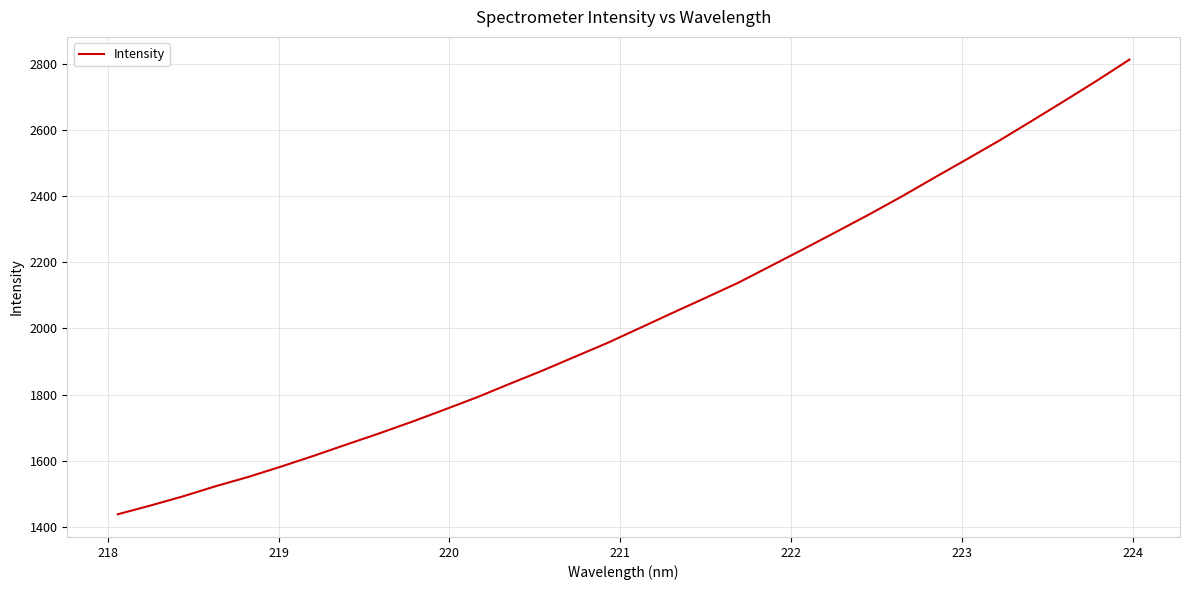

What is the difference between the maximum and minimum values?

1375.8